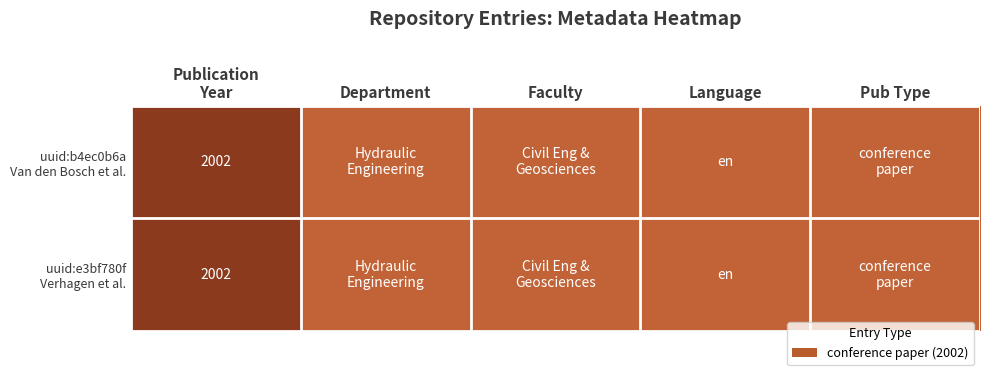

Is it true that uuid:e3bf780f Verhagen et al. equals 1 at Faculty?

False